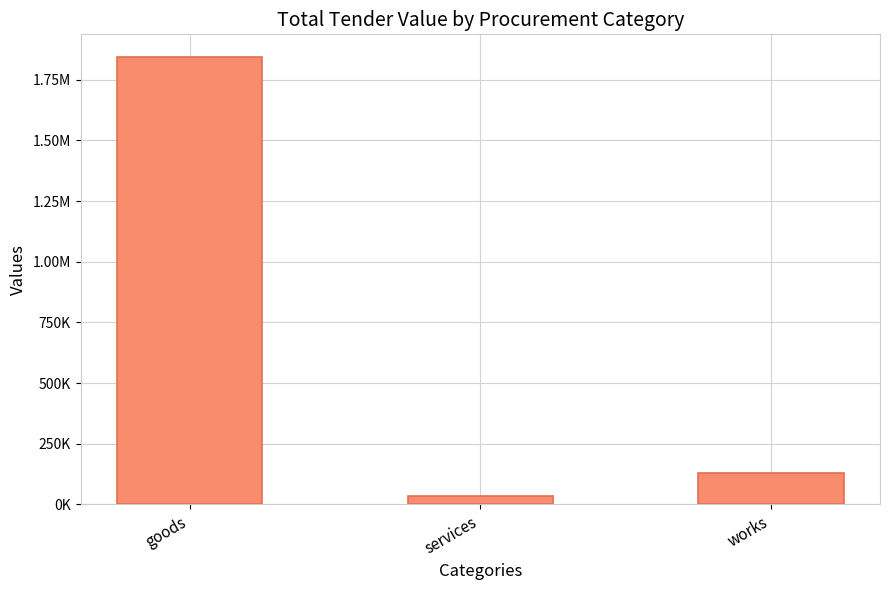

What is the sum of the values at works and goods?

1974720.1